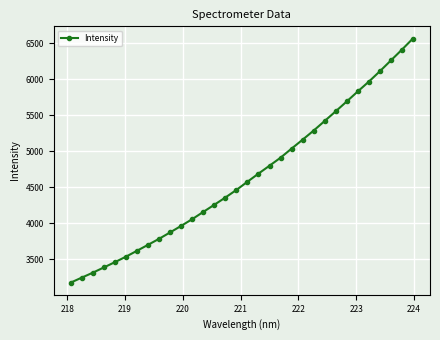

True or false: there are more than 2 points higher than both neighbors.

False